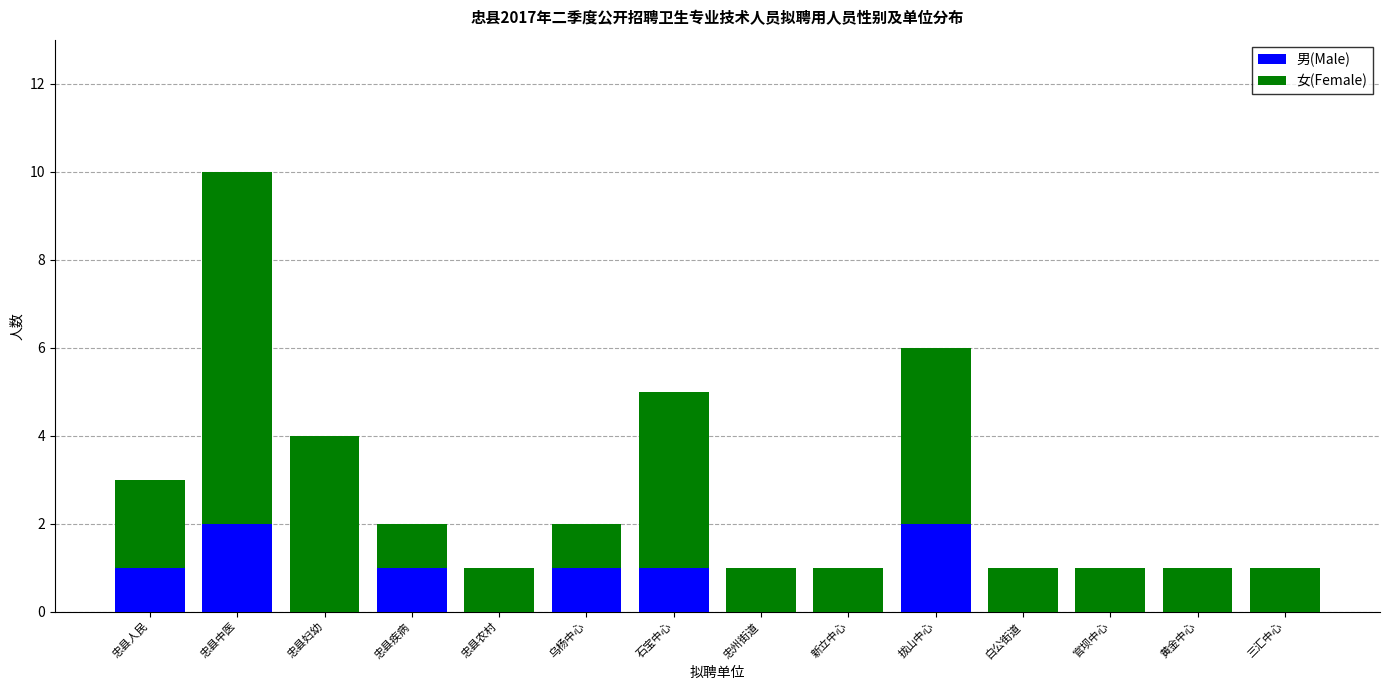

Is it true that 男(Male) equals 0 at 黄金中心?

True